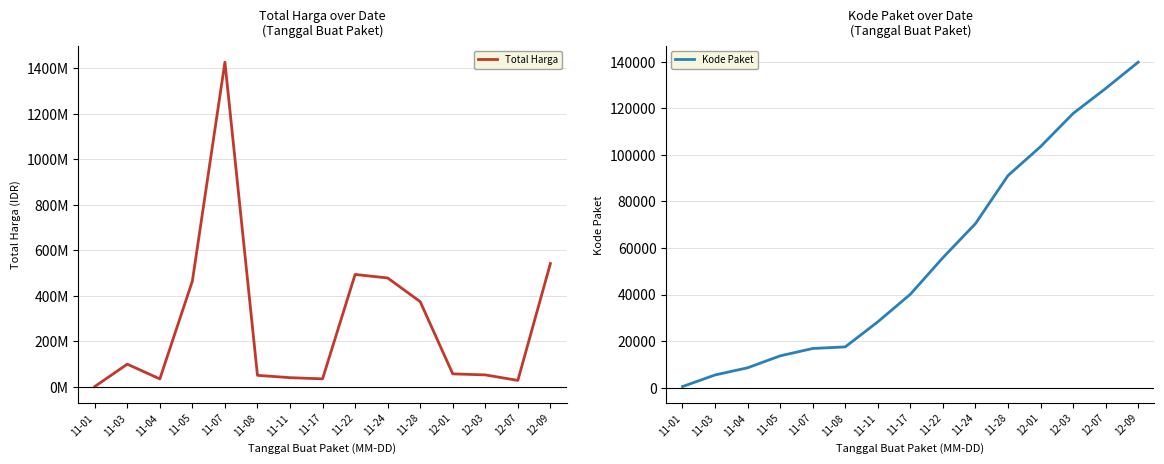

The Kode Paket series shows 211425 at 12-03. True or false?

False